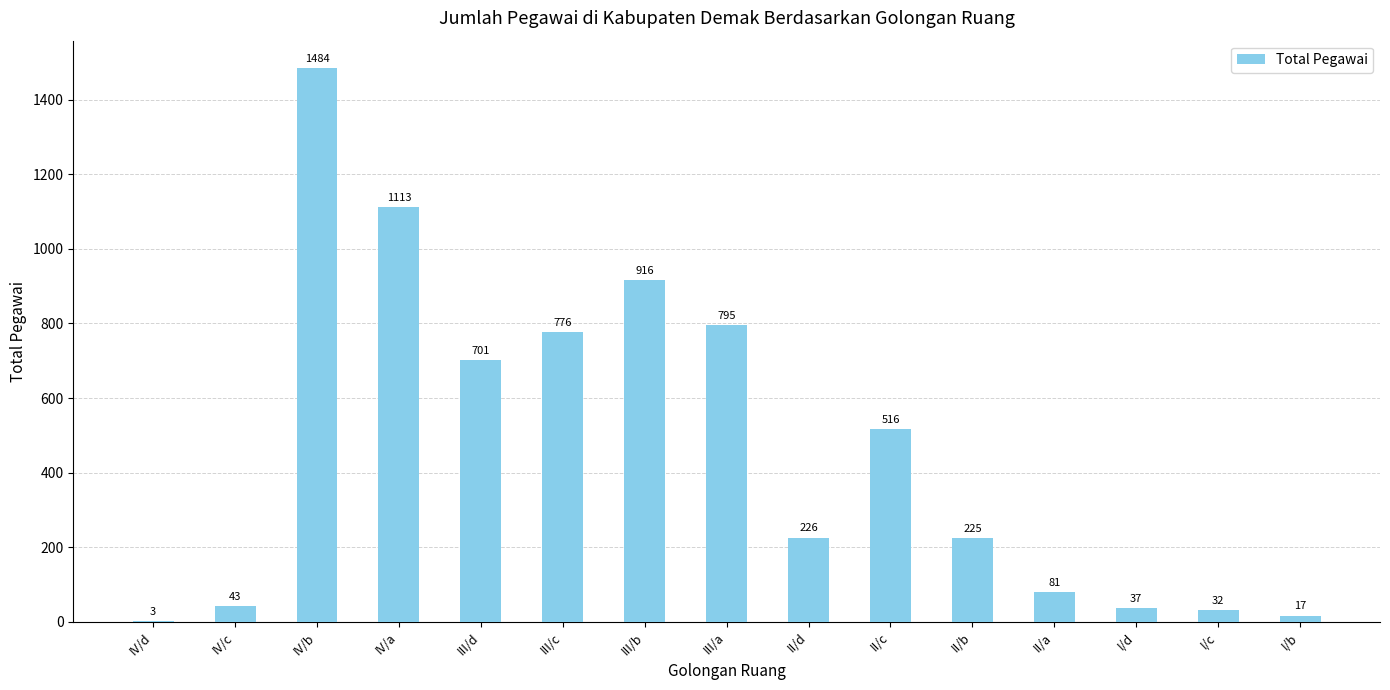

What is the change in value from II/a to I/d?

-44